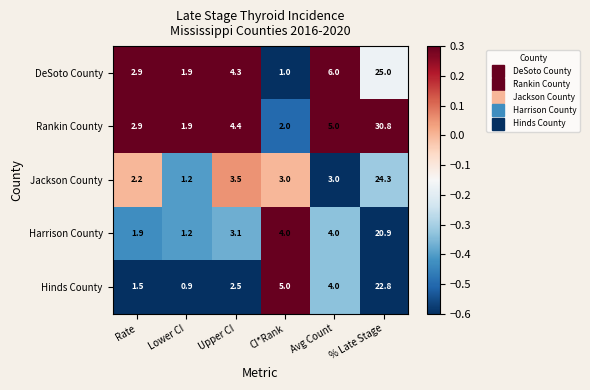

At which category is the sum across all series the highest?

% Late Stage